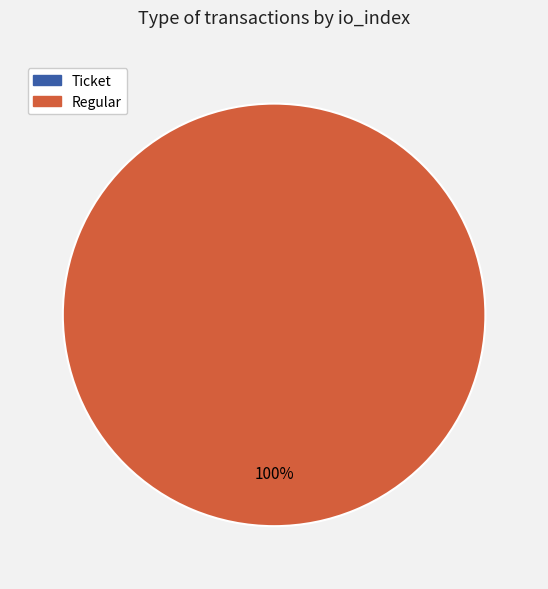

Which slice is the smallest?

Ticket